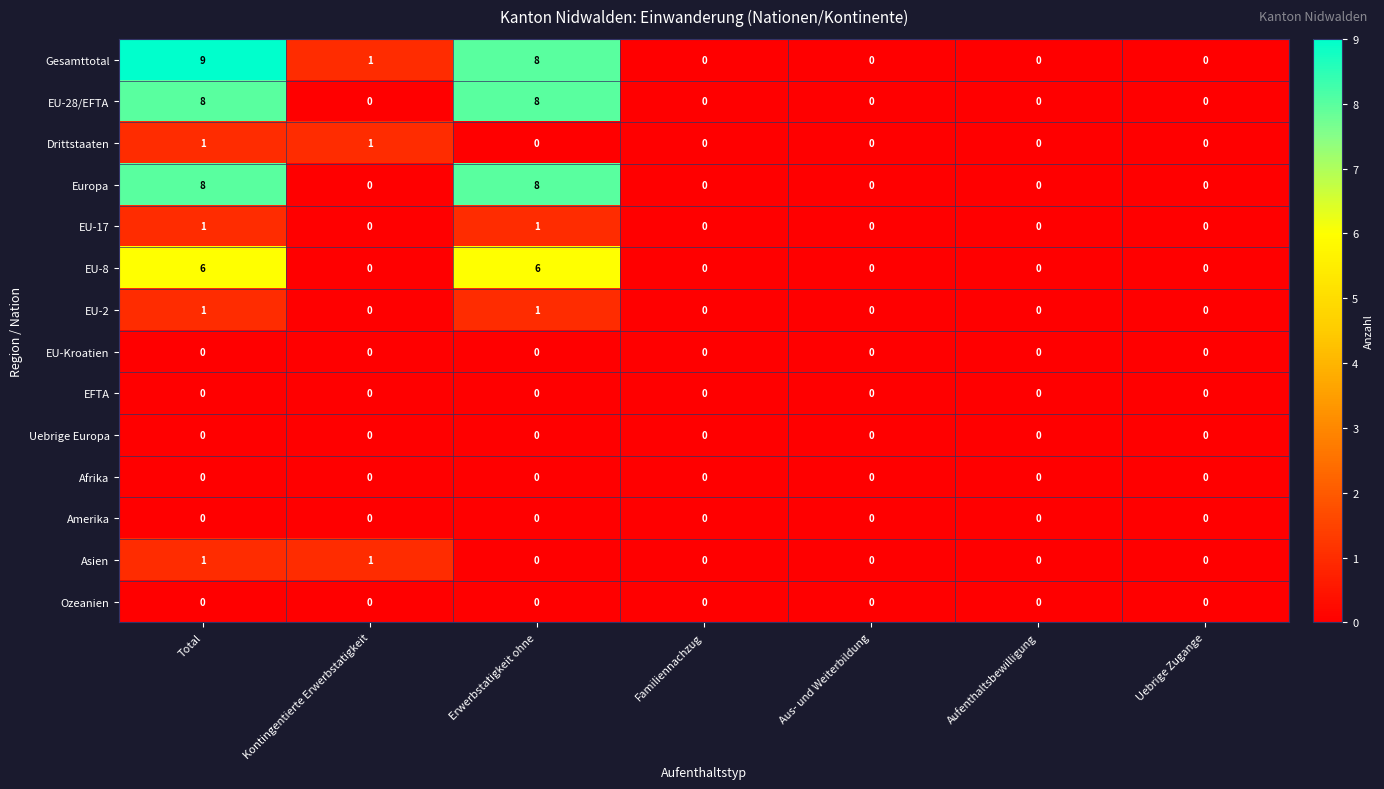

Which series has the widest spread of values?

Gesamttotal